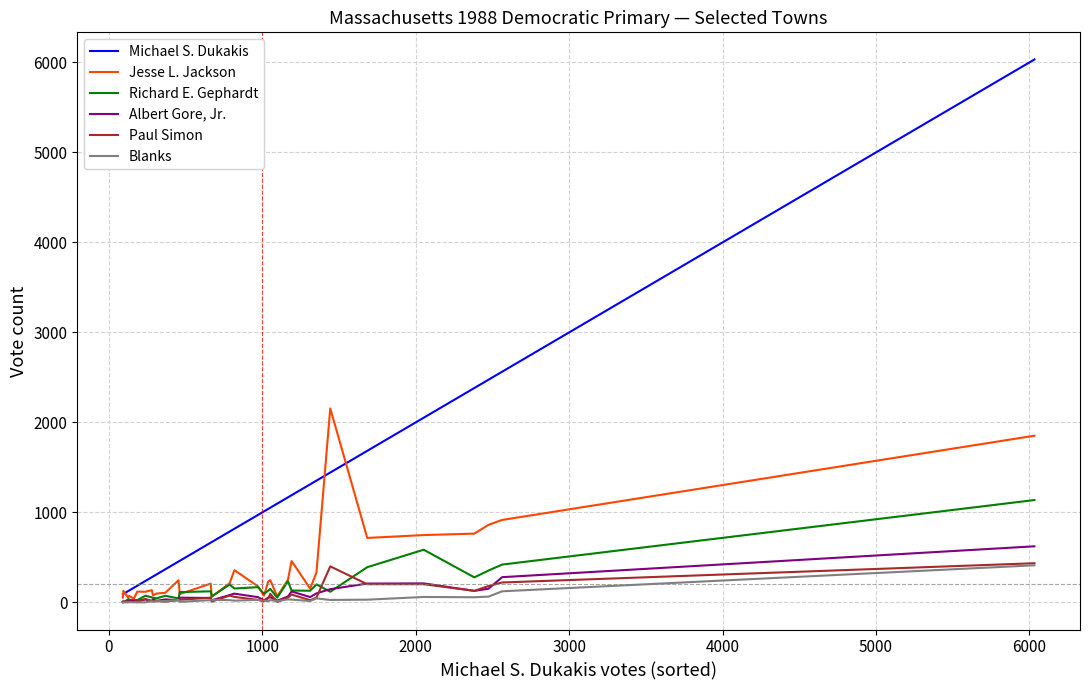

Which series has the largest total across all categories?

Michael S. Dukakis